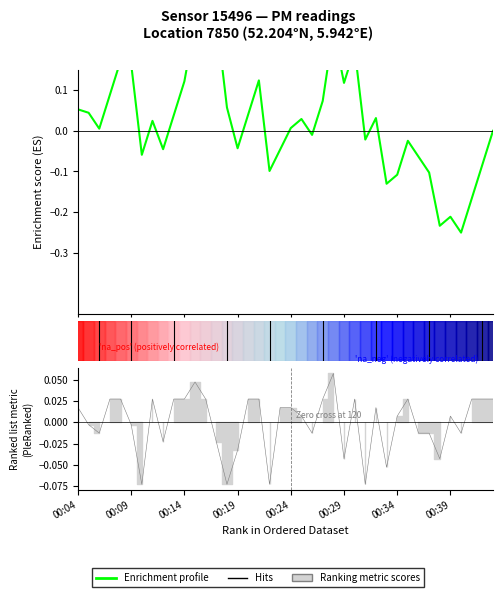

Between 31 and 5, which is larger?

5